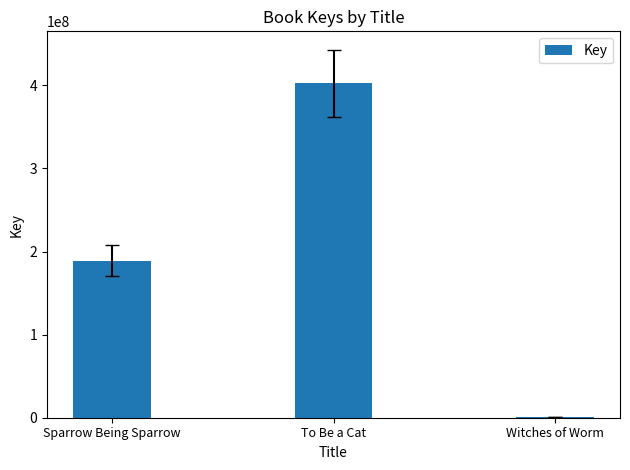

The chart shows a value of 188925569 at Sparrow Being Sparrow. True or false?

True